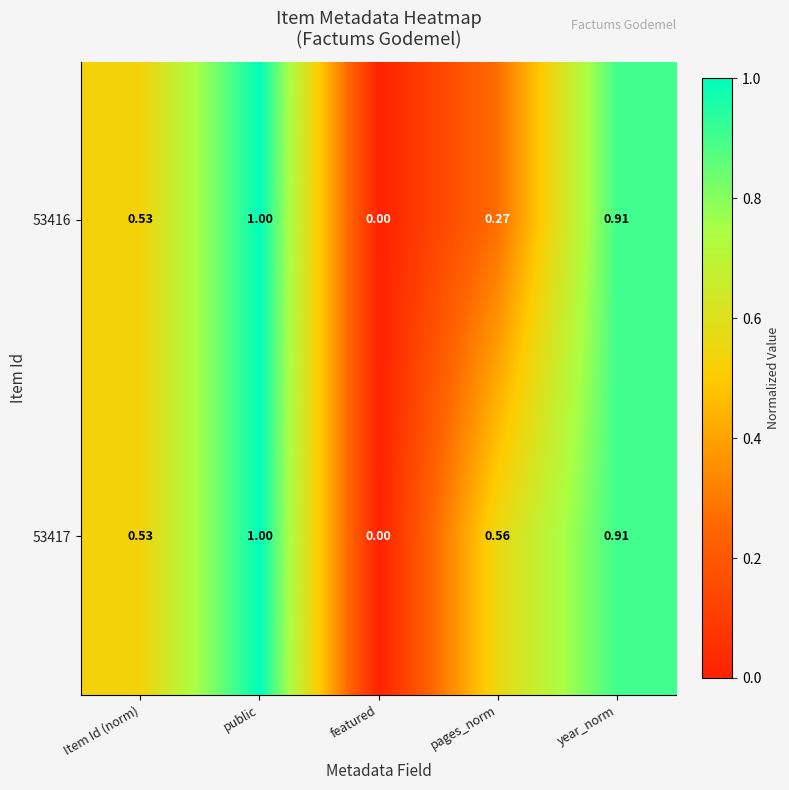

Where is 53417 nearest to the value 0?

featured